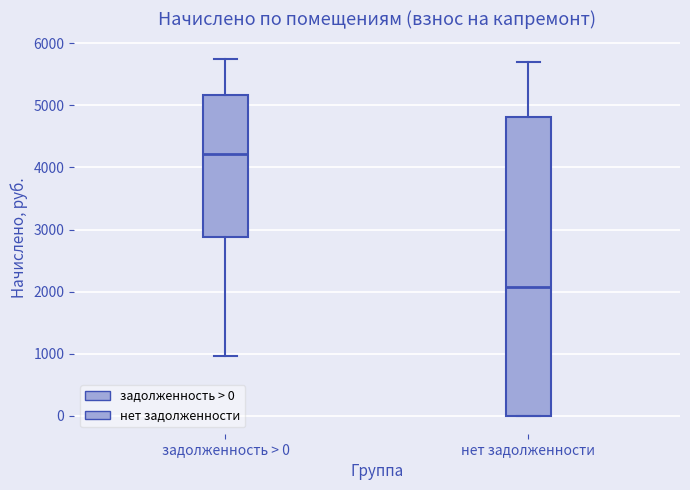

Reading left to right, read every box against the y-axis: the position of its median line, the range the box covers, and the ends of its whiskers. The values are not printed on the chart, so give them approximately, as read against the axis.

задолженность > 0: median 4200, box 2900 to 5200, whiskers 1000 to 5700
нет задолженности: median 2100, box 0 to 4800, whiskers 0 to 5700